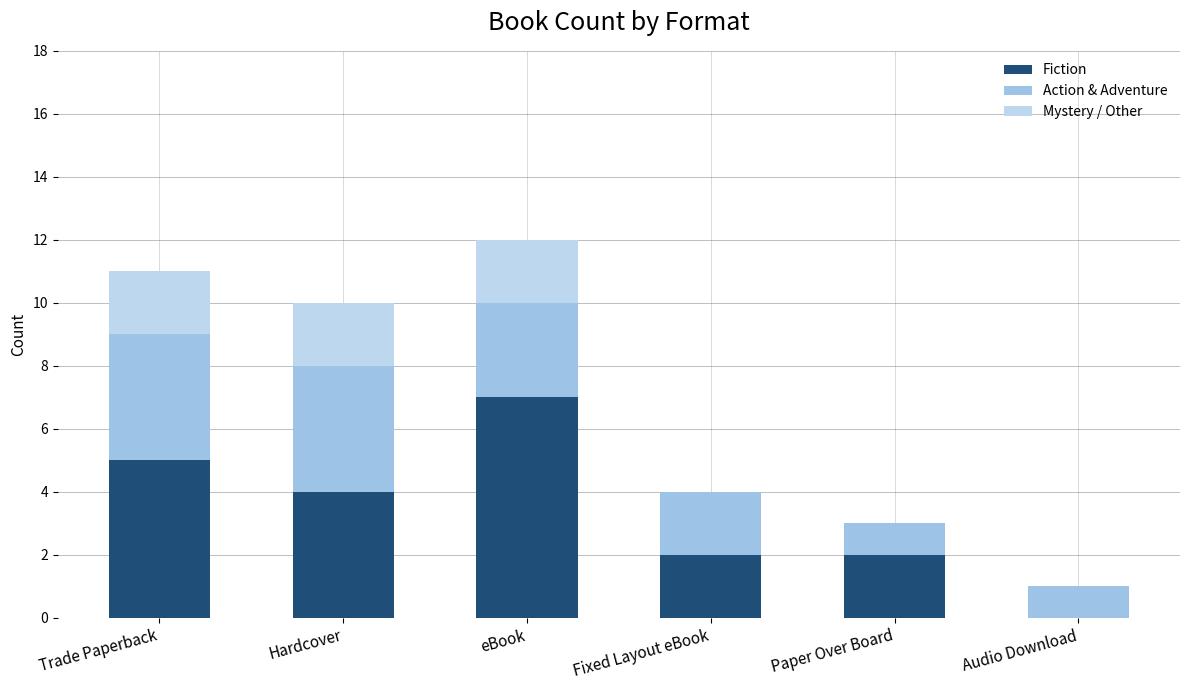

Which has a higher value, Trade Paperback or Hardcover?

Trade Paperback